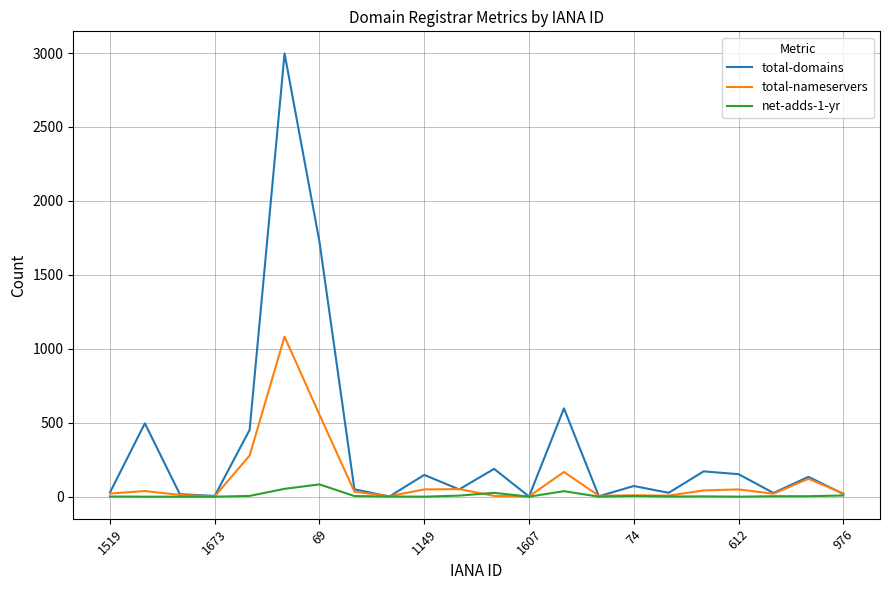

Which series has the widest spread of values?

total-domains